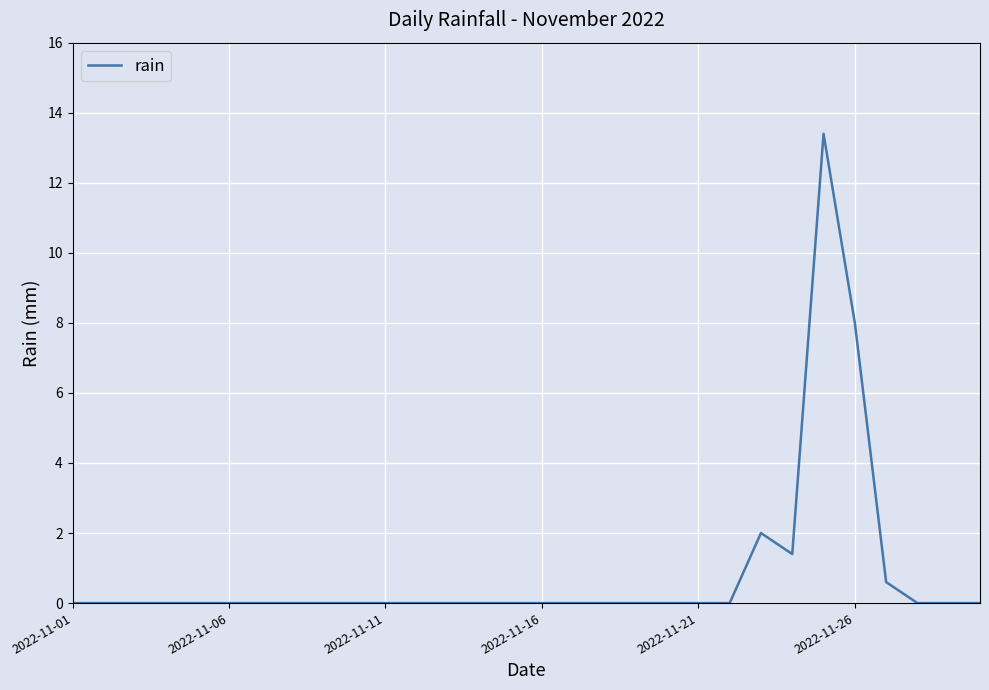

What is the maximum value shown in the chart?

13.4